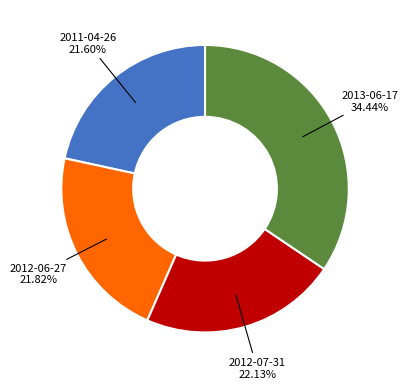

Is there any slice that represents more than half of the pie?

No